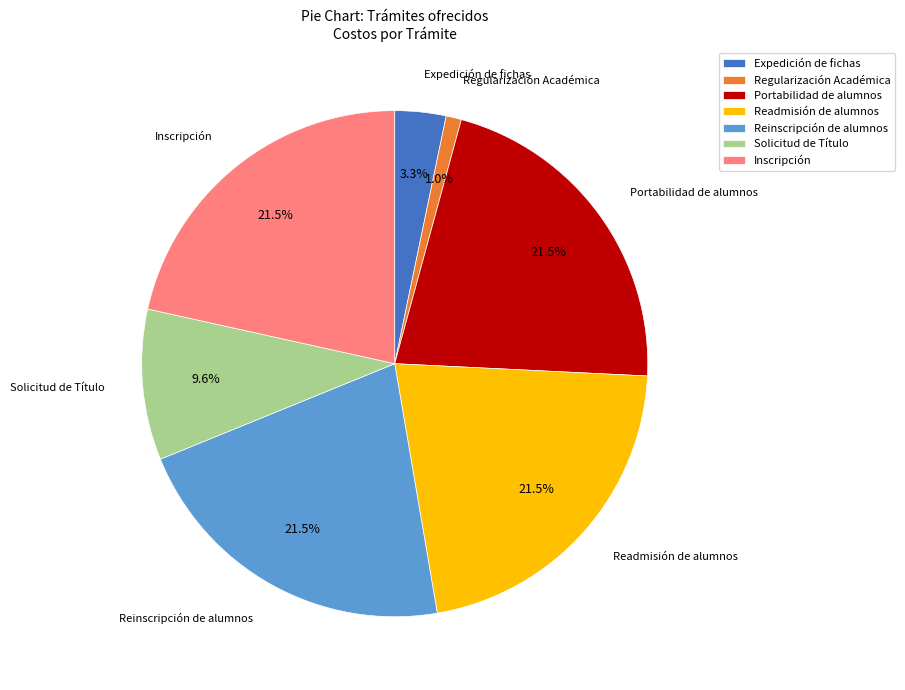

To the nearest percent, what is the difference between the Portabilidad de alumnos and Solicitud de Título slice percentages?

12%